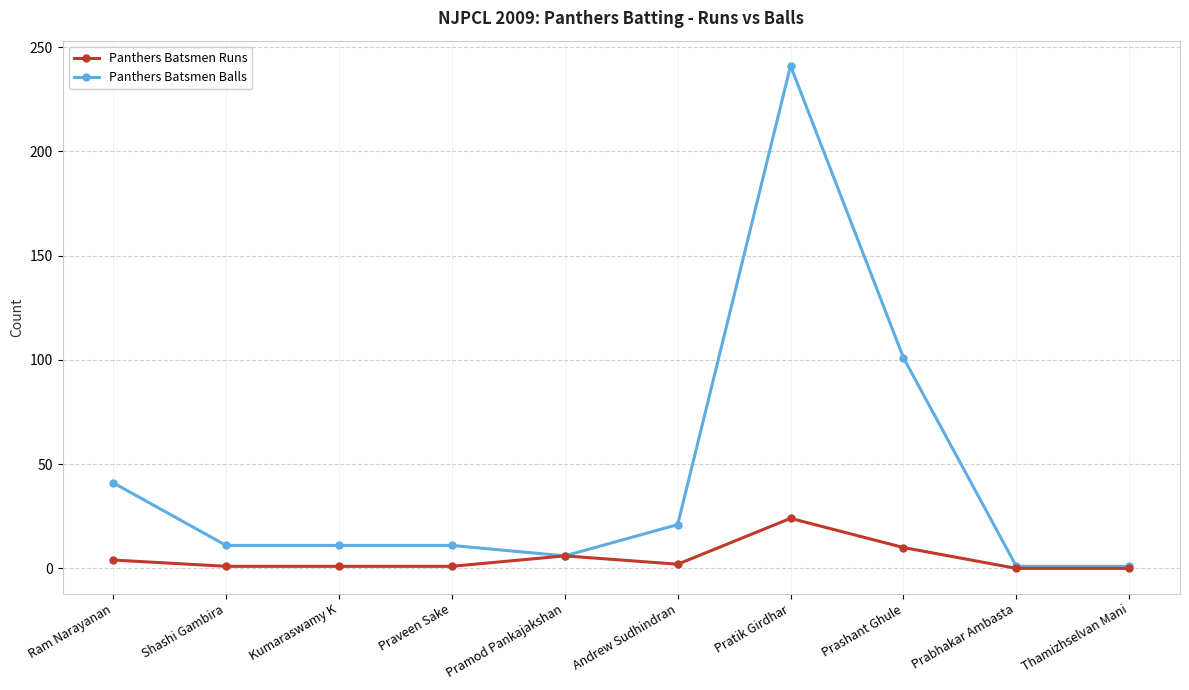

Where does the Panthers Batsmen Balls series first go above 11?

Ram Narayanan